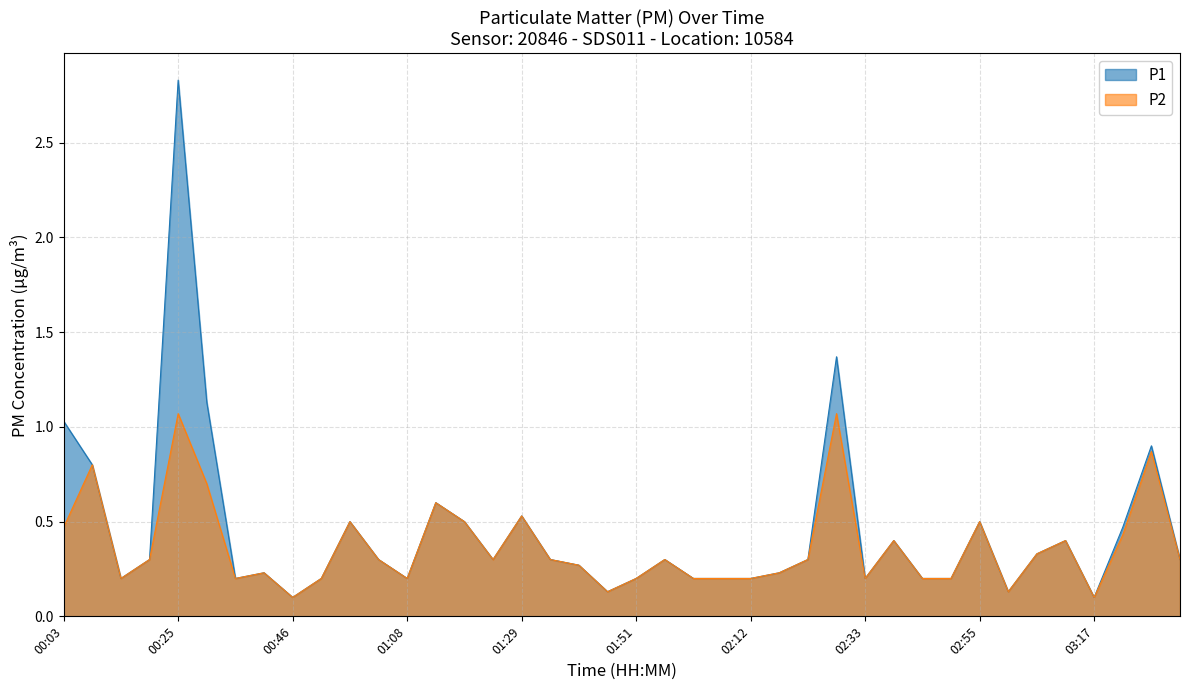

What is the greatest value displayed?

2.8